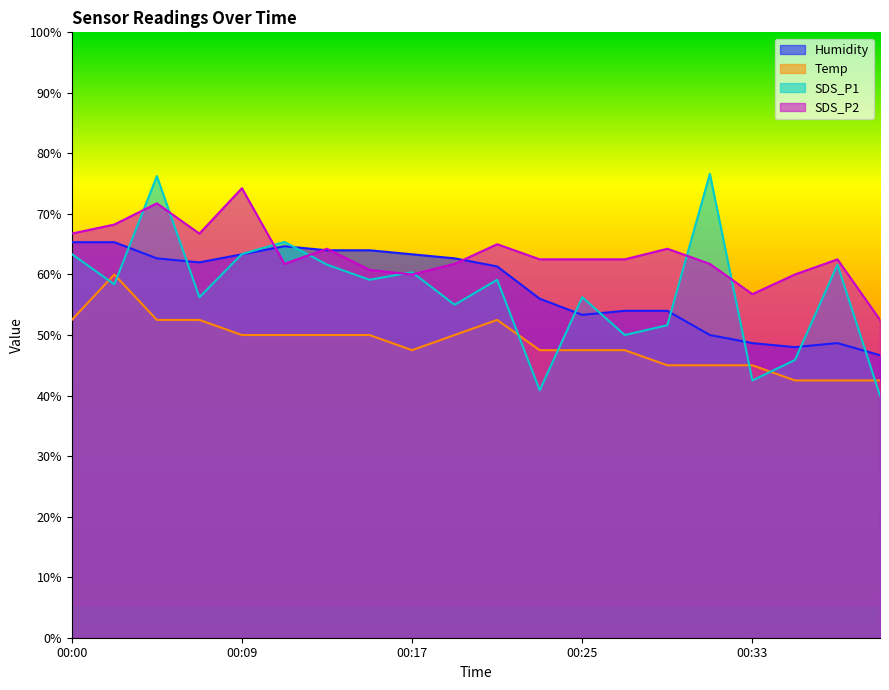

What is the minimum value shown in the chart?

40.0